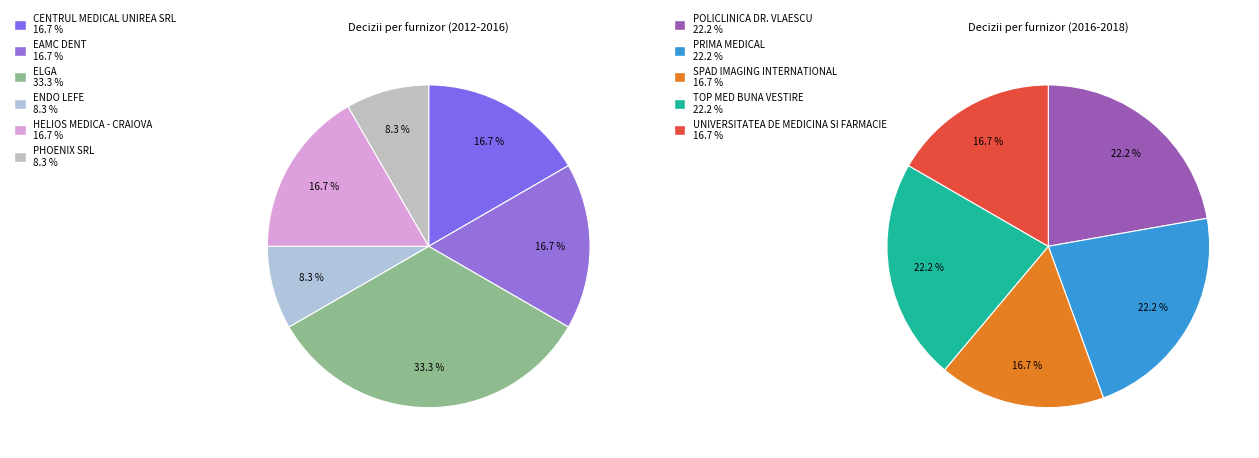

Which has a higher value, ENDO LEFE or PHOENIX SRL?

ENDO LEFE